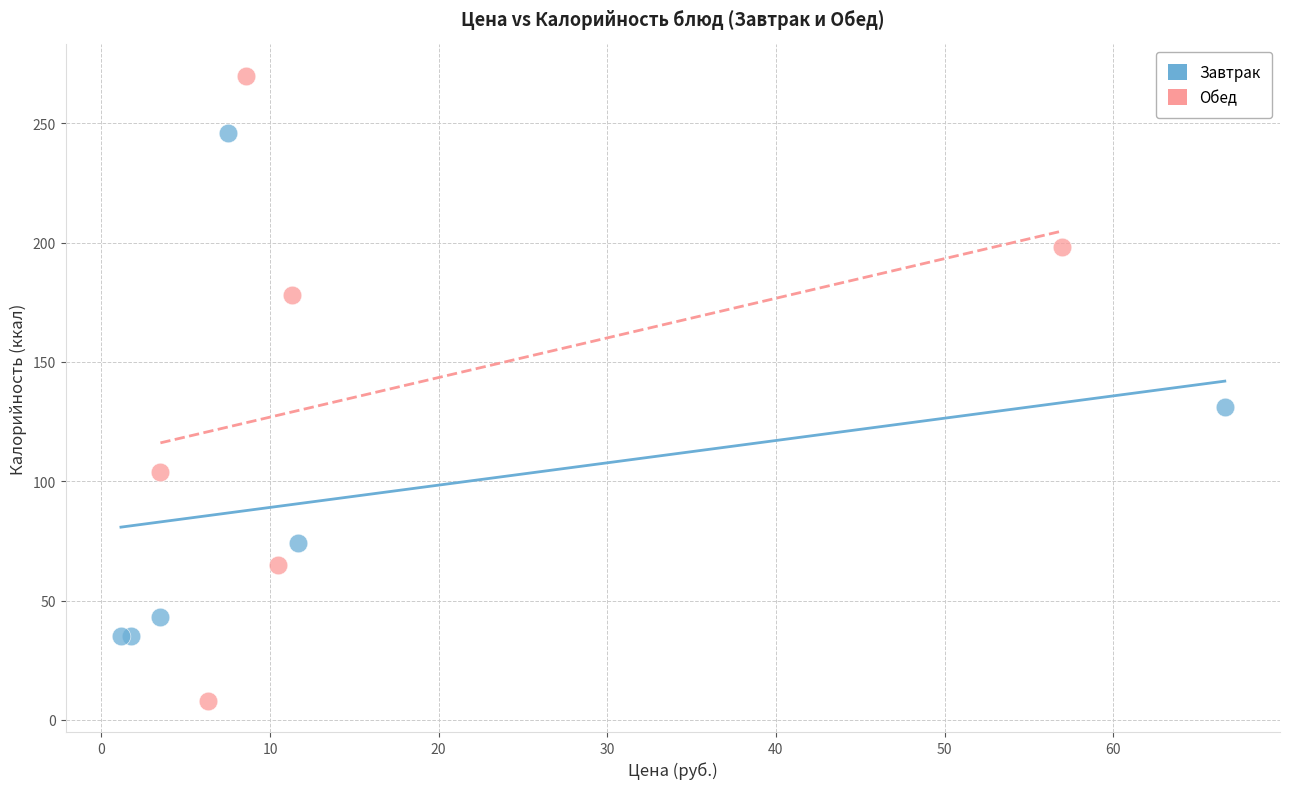

Which series contains the highest Y value?

Обед